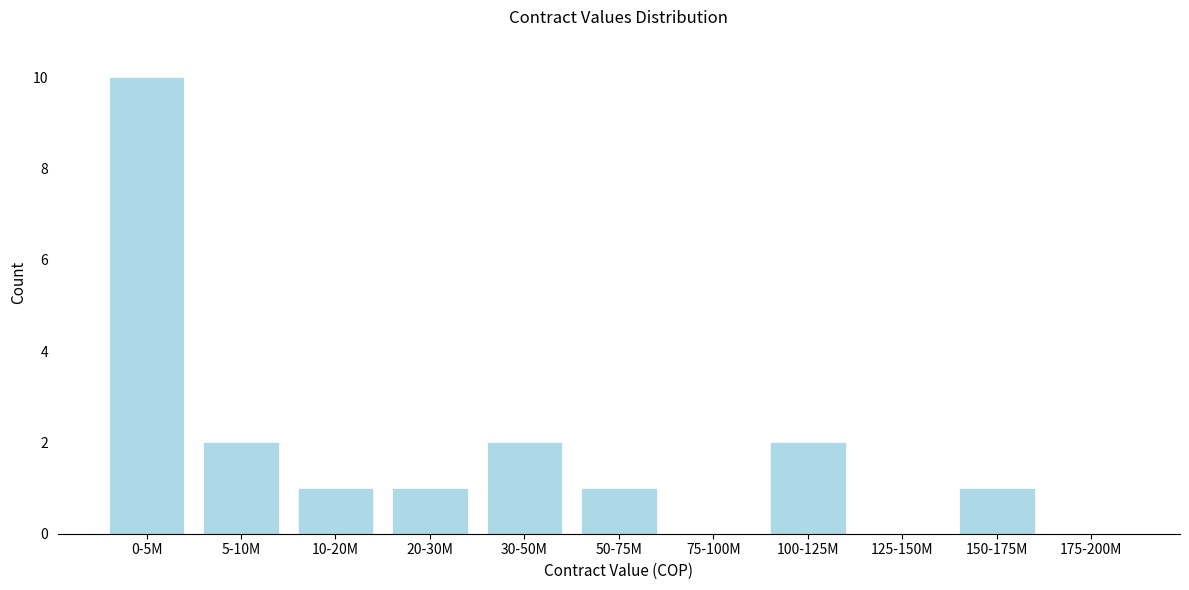

Reading right to left, extract all data points from this chart.

175-200M=0	150-175M=1	125-150M=0	100-125M=2	75-100M=0	50-75M=1	30-50M=2	20-30M=1	10-20M=1	5-10M=2	0-5M=10